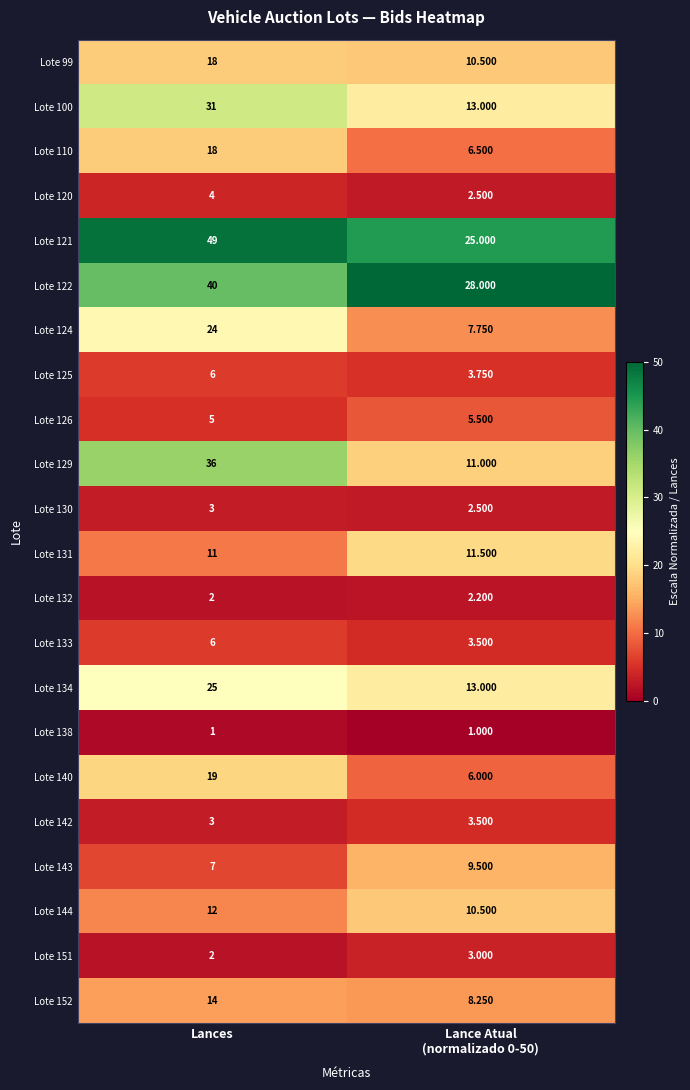

At which category is the sum across all series the highest?

Lances